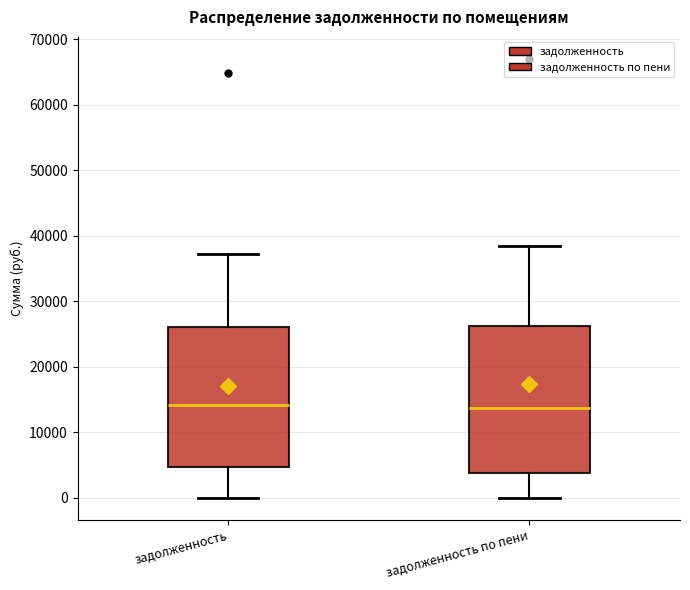

Reading left to right, read every box against the y-axis: the position of its median line, the range the box covers, and the ends of its whiskers. The values are not printed on the chart, so give them approximately, as read against the axis.

задолженность: median 14000, box 5000 to 26000, whiskers 0 to 37000
задолженность по пени: median 14000, box 4000 to 26000, whiskers 0 to 38000